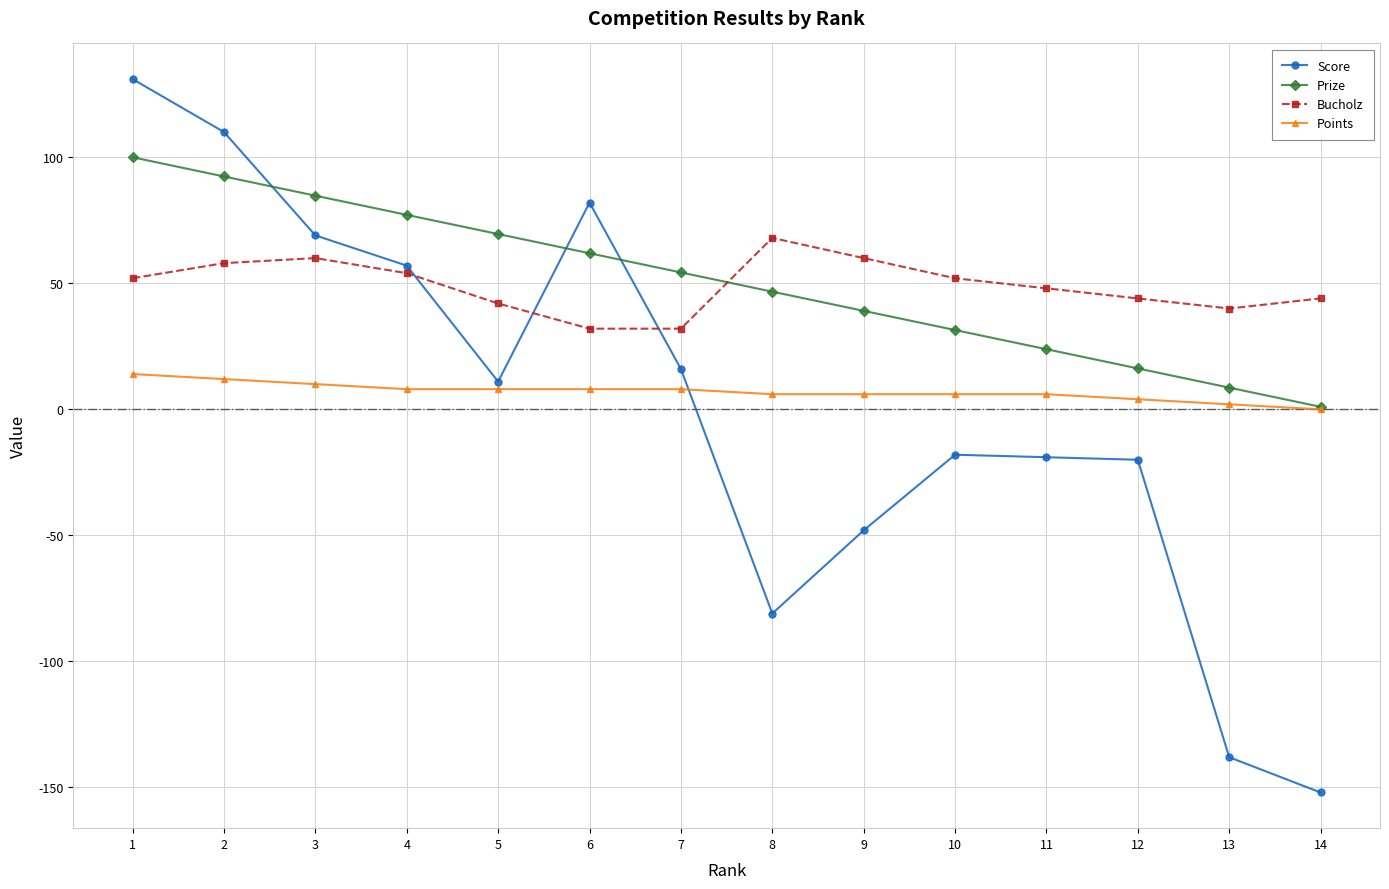

Which category has the highest value in the Prize series?

1